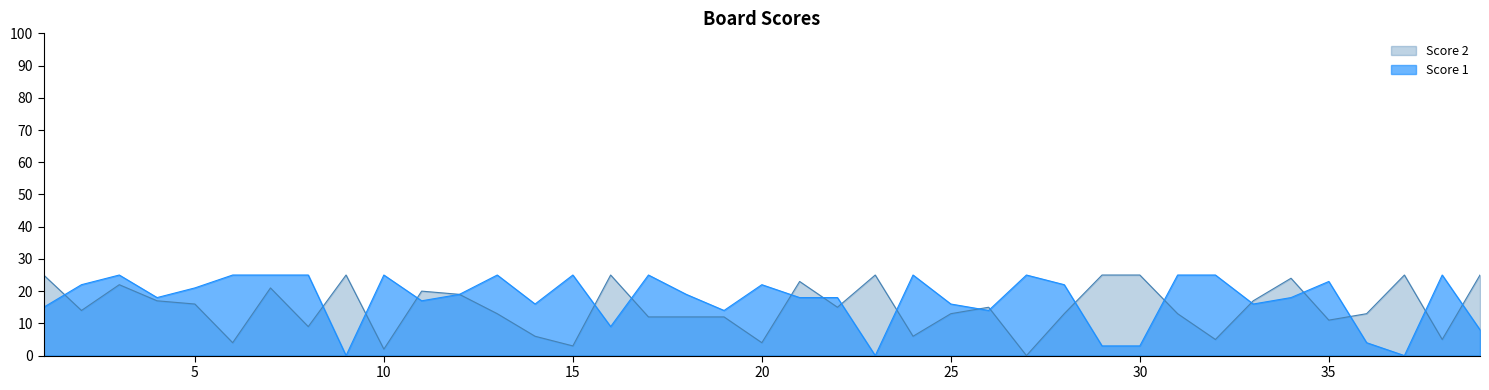

Between which two adjacent categories do Score 1 and Score 2 first intersect?

1 and 2